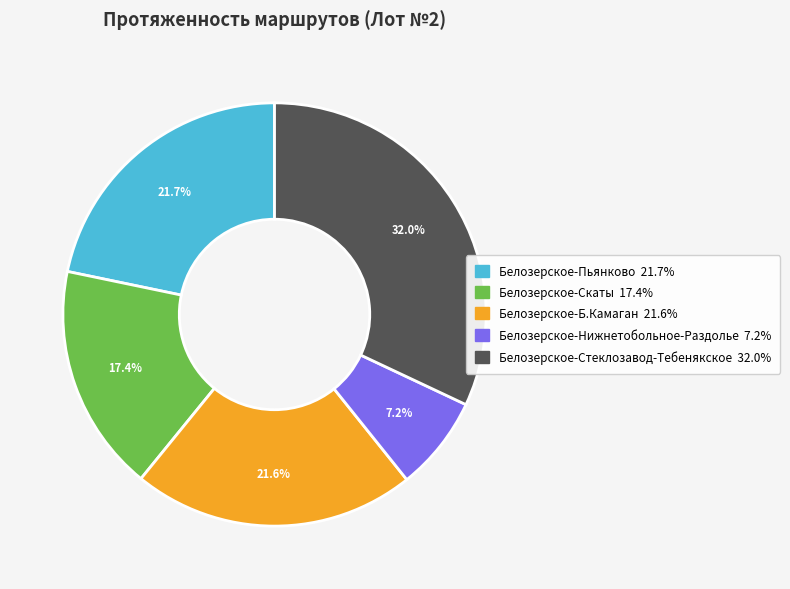

Between Белозерское-Нижнетобольное-Раздолье and Белозерское-Стеклозавод-Тебенякское, which is larger?

Белозерское-Стеклозавод-Тебенякское